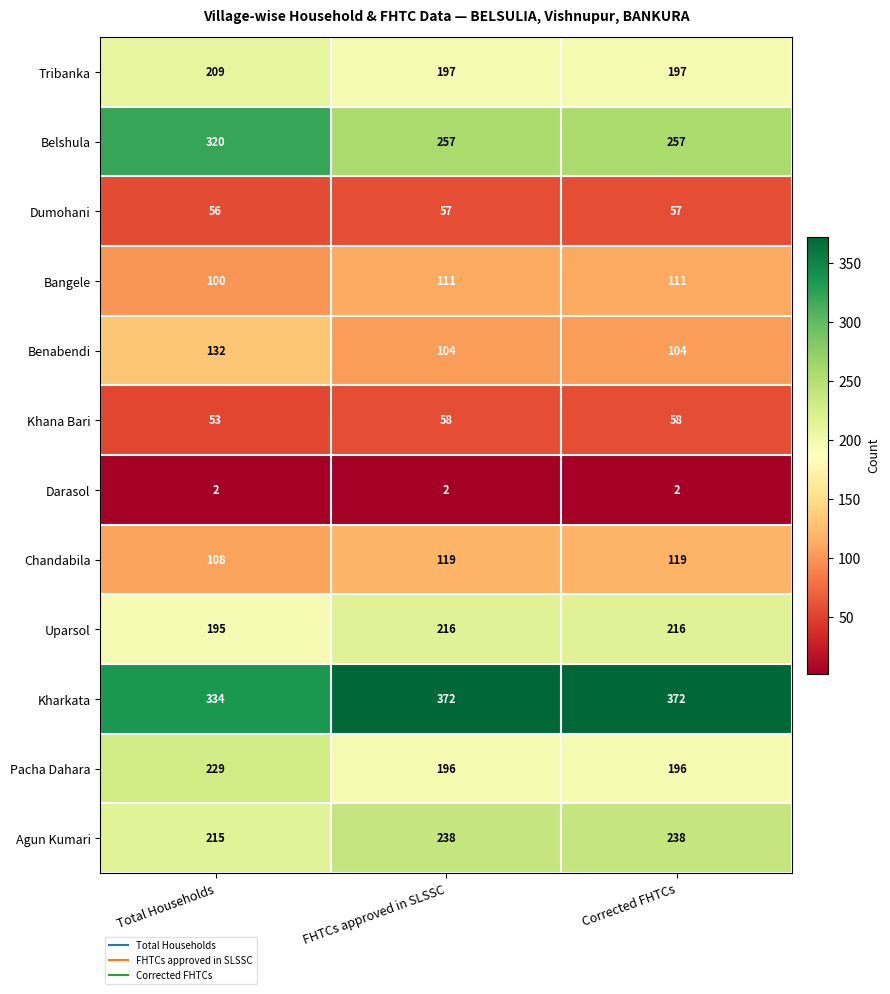

What is the total value across all series at FHTCs approved in SLSSC?

1927